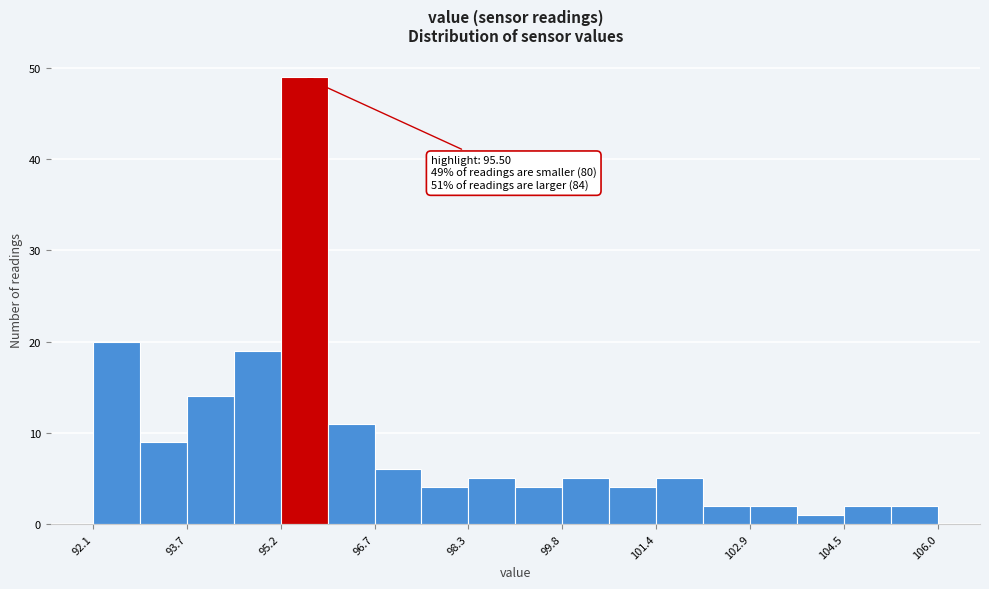

Around what value on the x-axis is the tallest bar? Give the approximate position of its centre, as read against the axis.

95.6